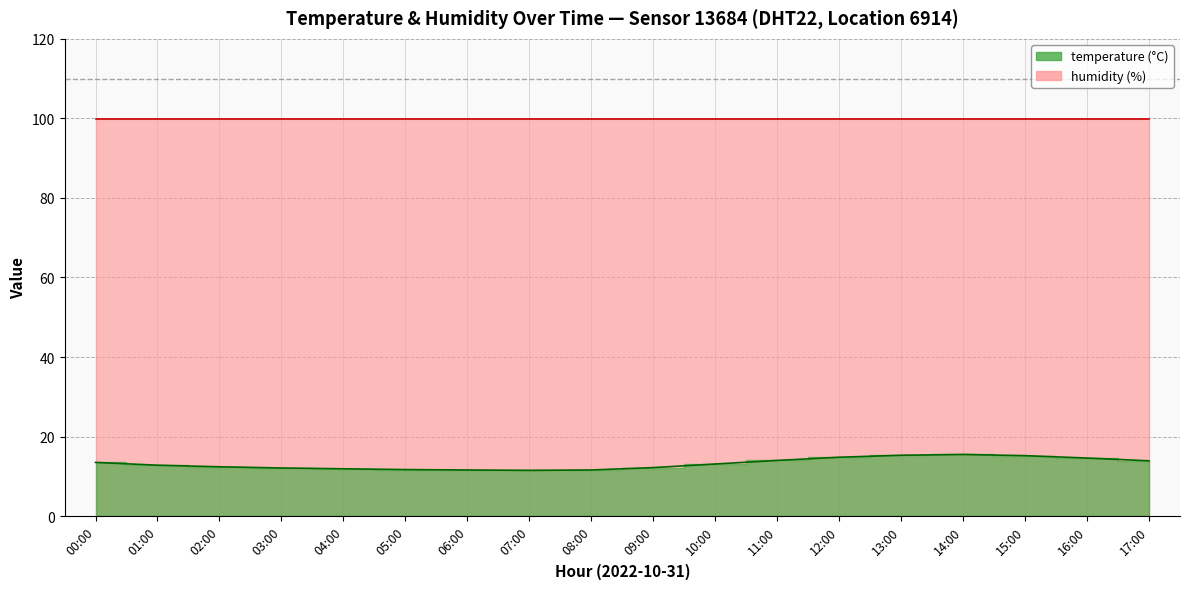

What is the value of the 9th point from the left?

11.6